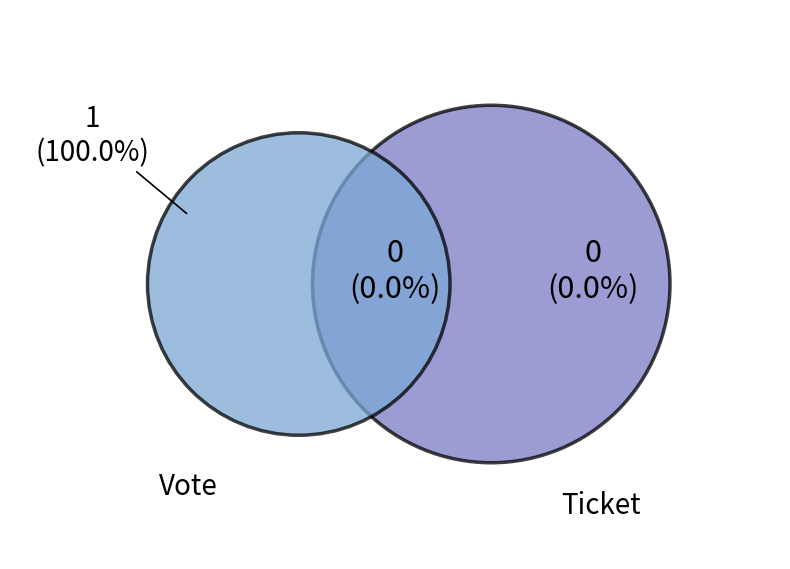

The Vote slice represents 100% of the pie. True or false?

True